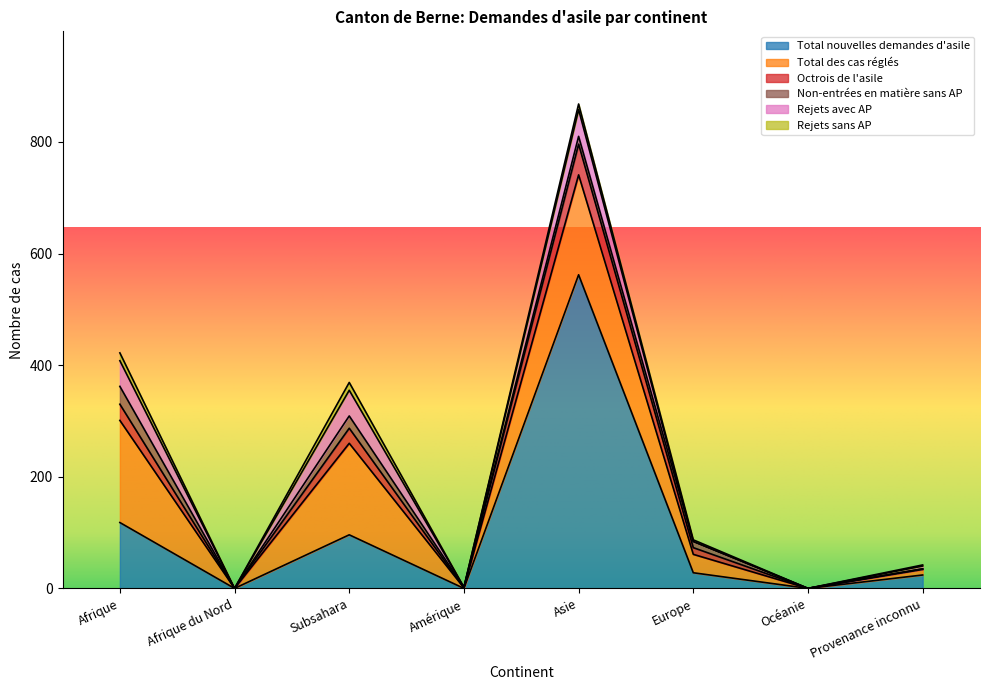

Where is Rejets avec AP nearest to the value 24?

Provenance inconnu